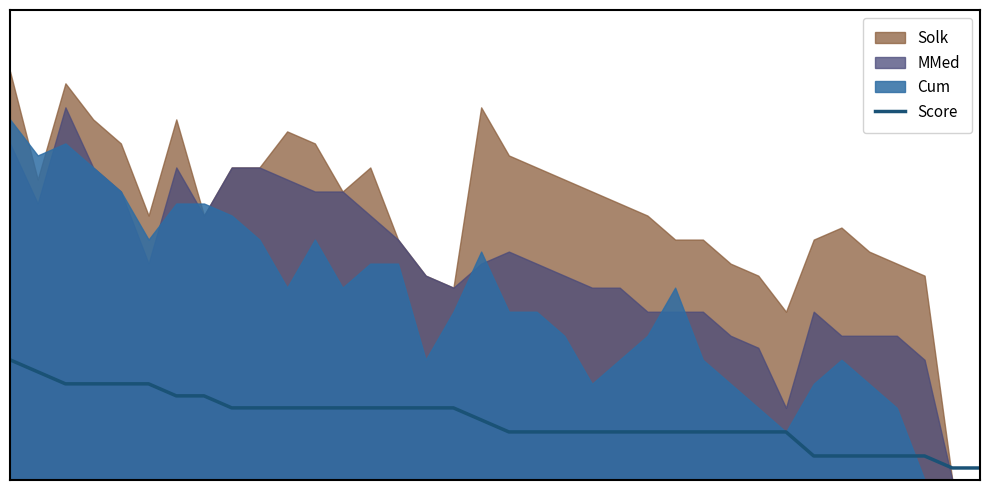

What is the value of the 23rd point from the left?

2.0